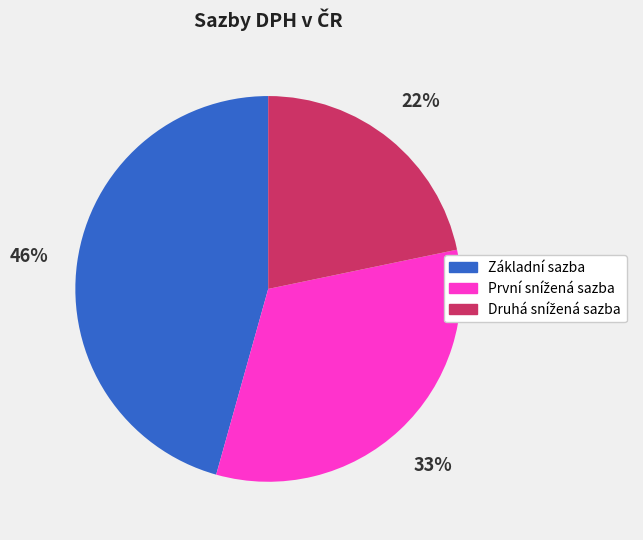

To the nearest percent, what is the difference between the largest and smallest slice percentages?

24%